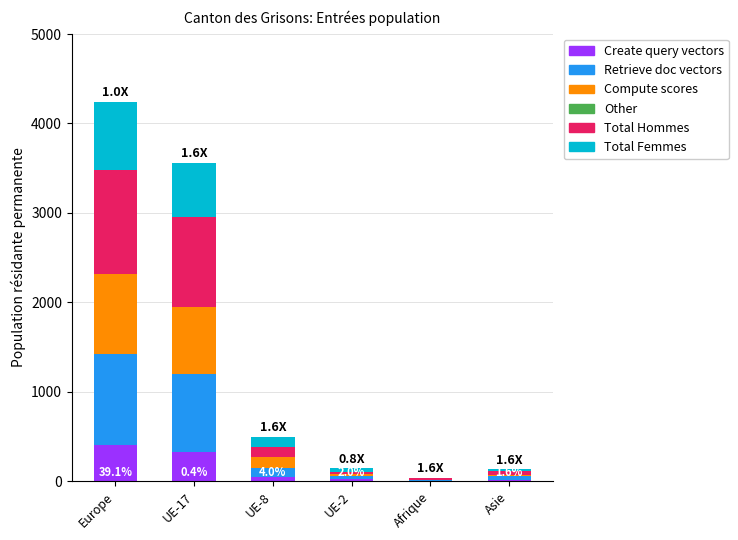

At which category is the sum across all series the highest?

Europe